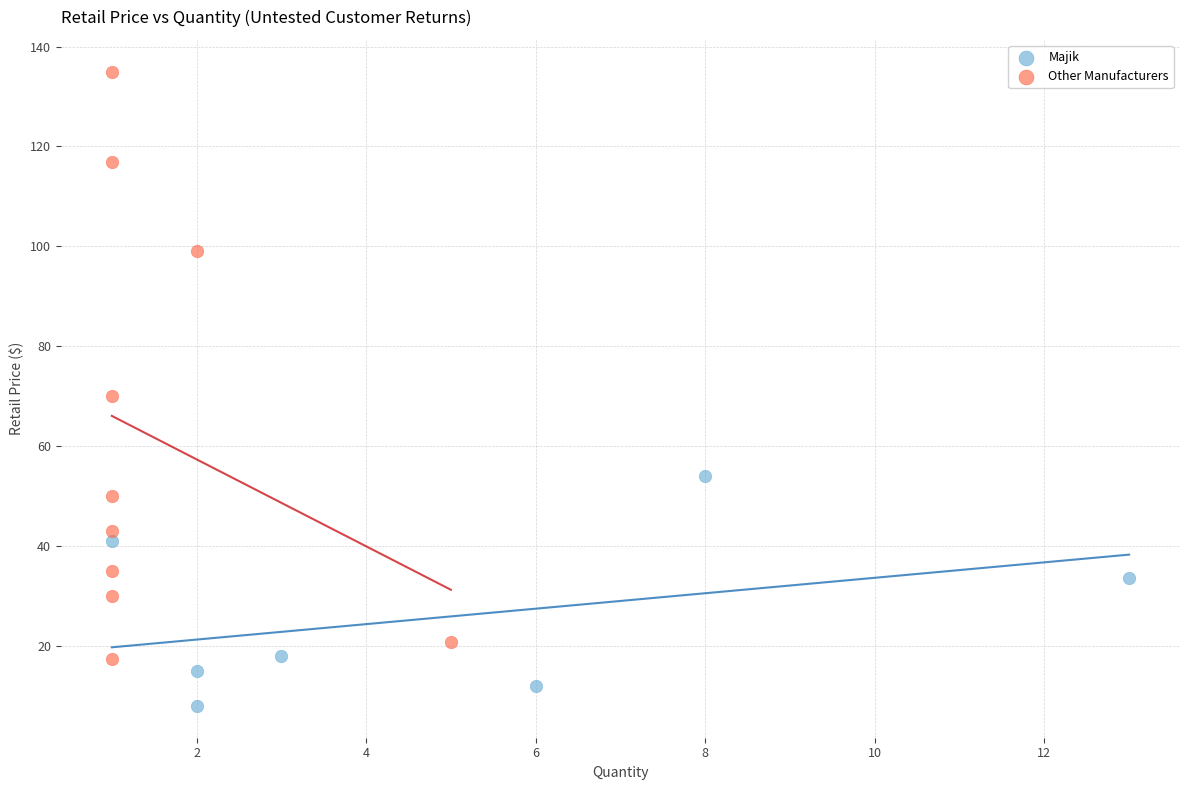

Which series contains the highest Y value?

Other Manufacturers